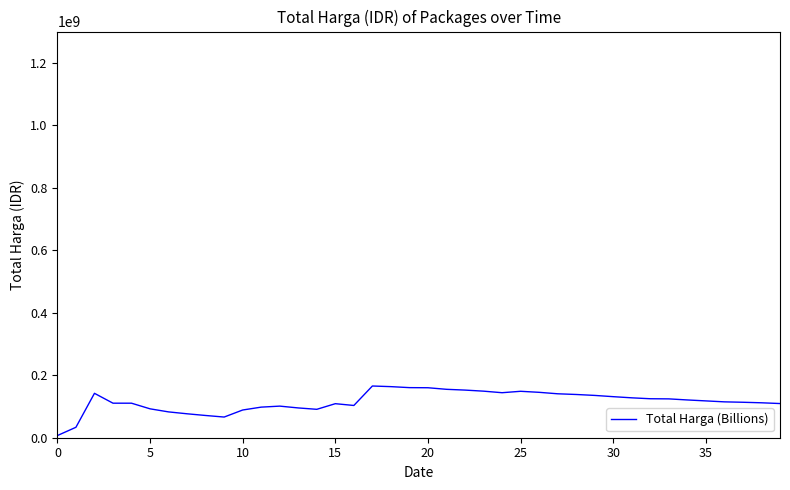

What is the maximum value shown in the chart?

165529834.7